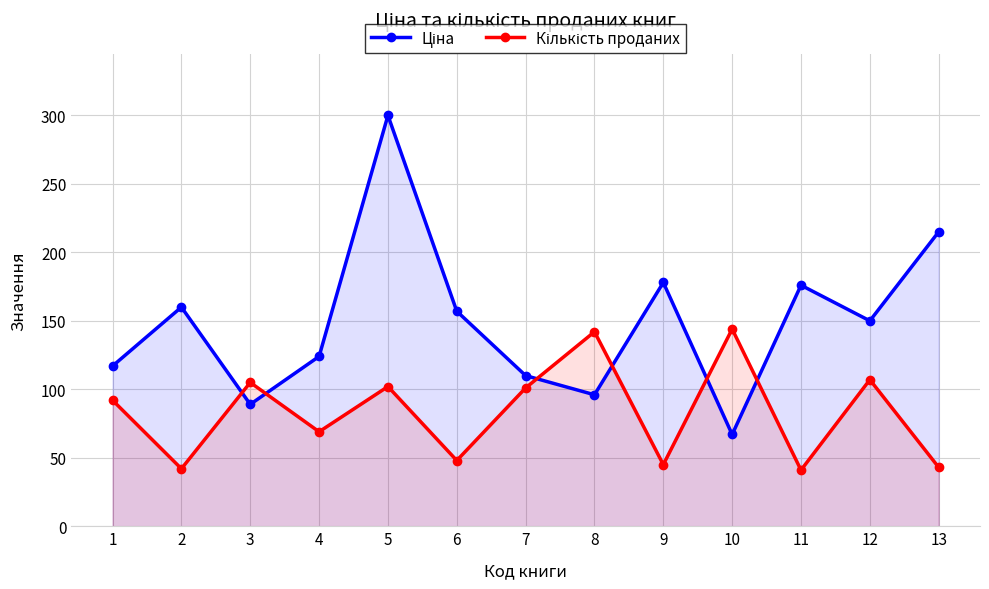

How many values in the Кількість проданих series exceed 92?

6